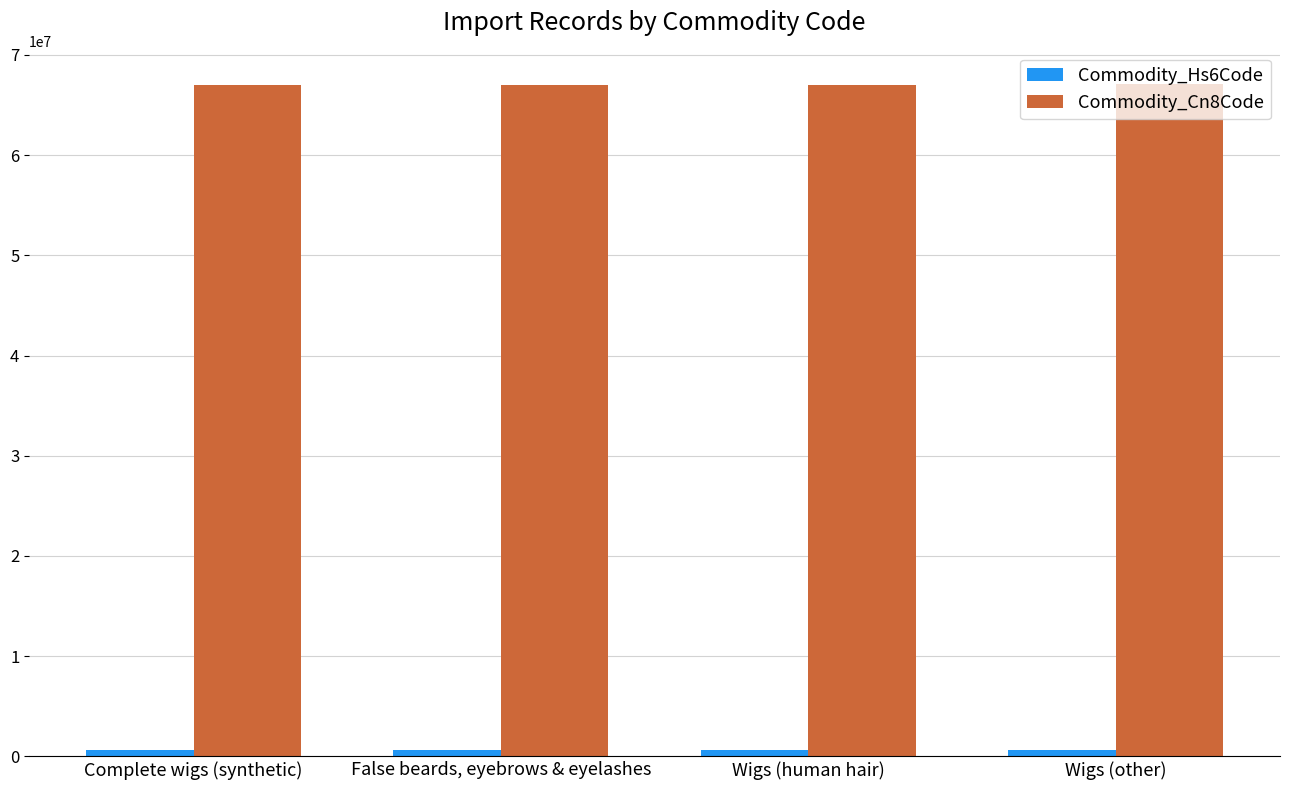

Which series has the largest total across all categories?

Commodity_Cn8Code